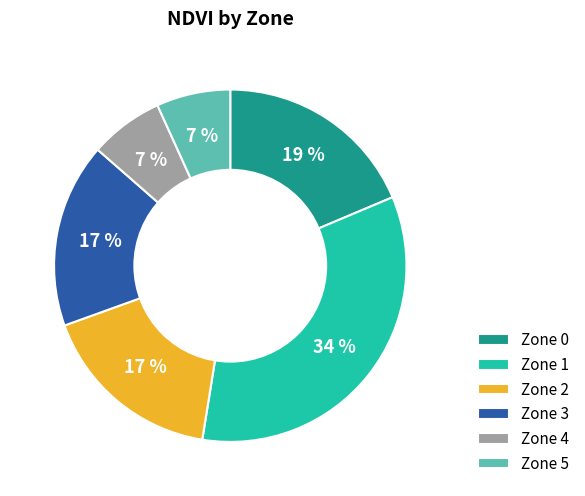

Between Zone 0 and Zone 5, which is larger?

Zone 0